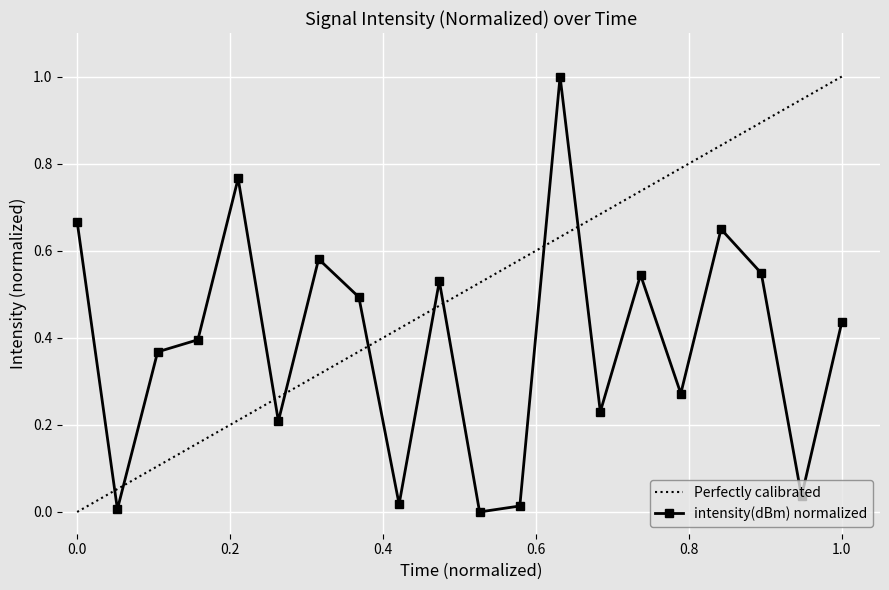

How many intersections are there between Perfectly calibrated and intensity(dBm) normalized?

9